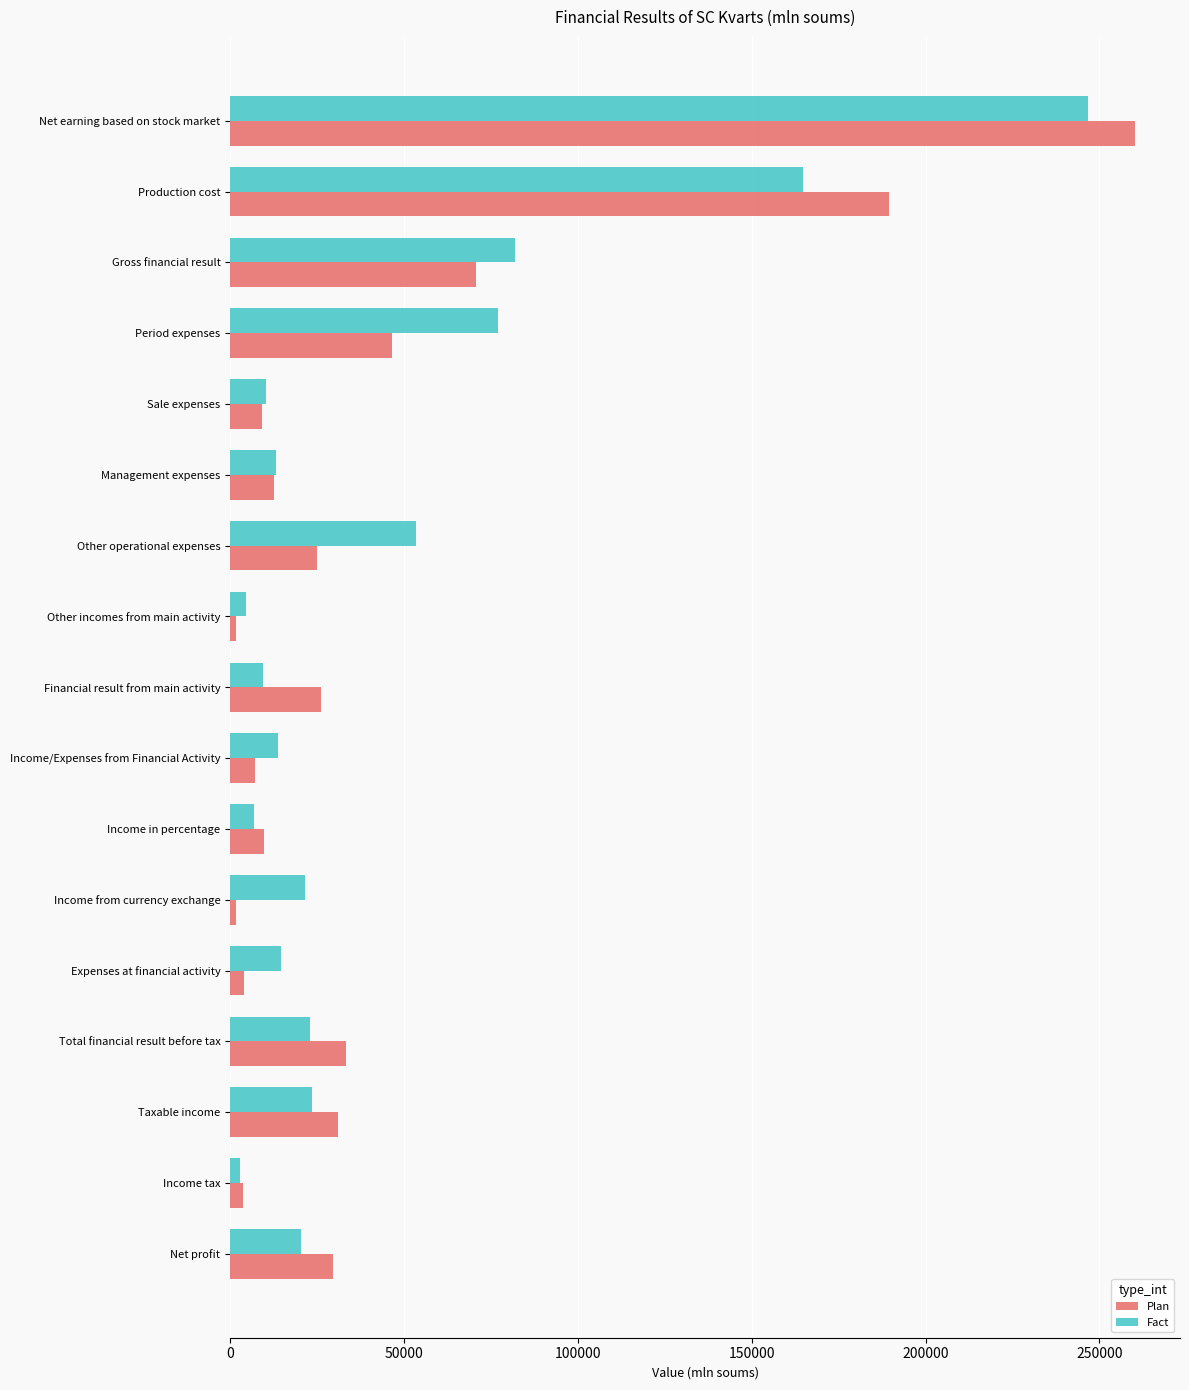

What is the greatest value displayed?

260182.0